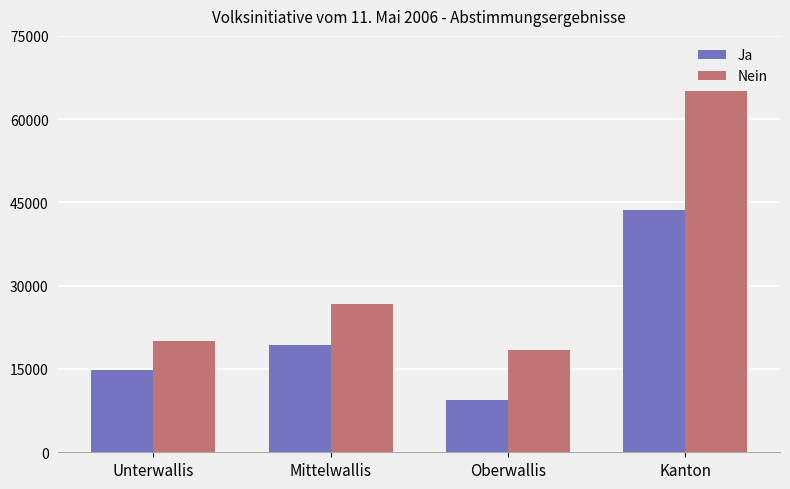

What is the label of the 3rd bar from the left?

Oberwallis